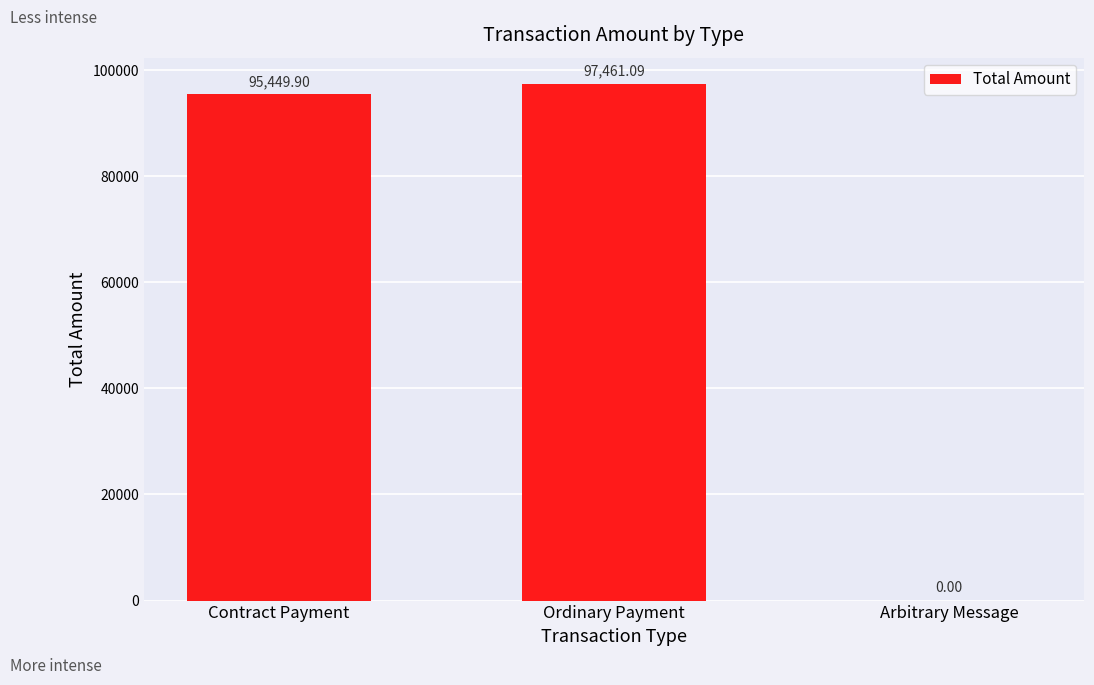

At which label is the value closest to 48730?

Contract Payment